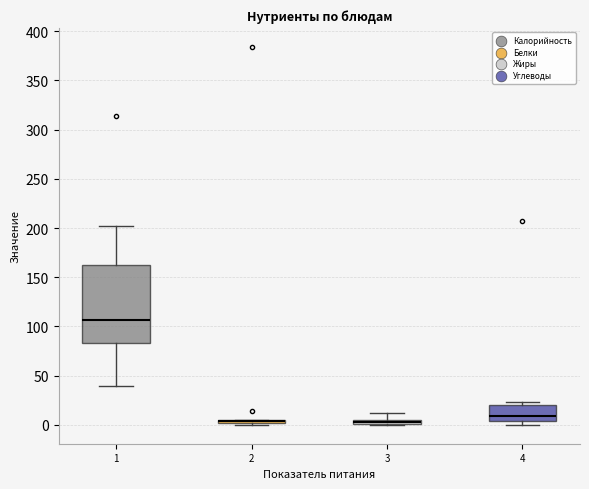

Comparing the boxes themselves (not the whiskers), which one is the tallest?

1